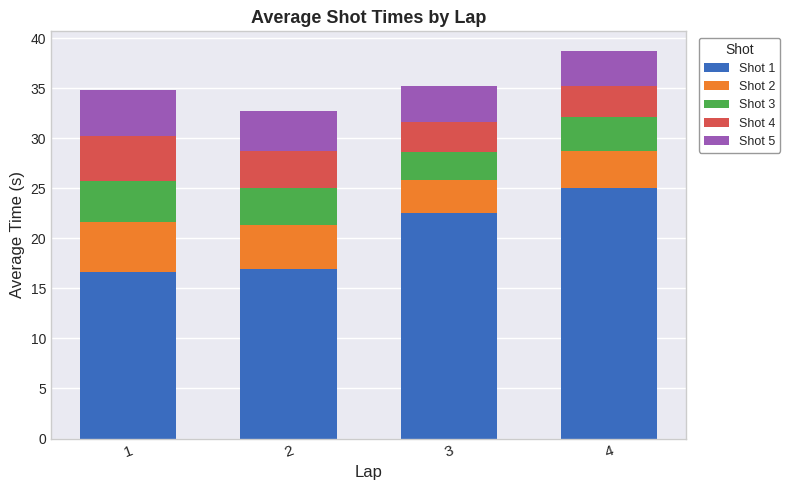

What is the sum of all Shot 1 values?

81.2